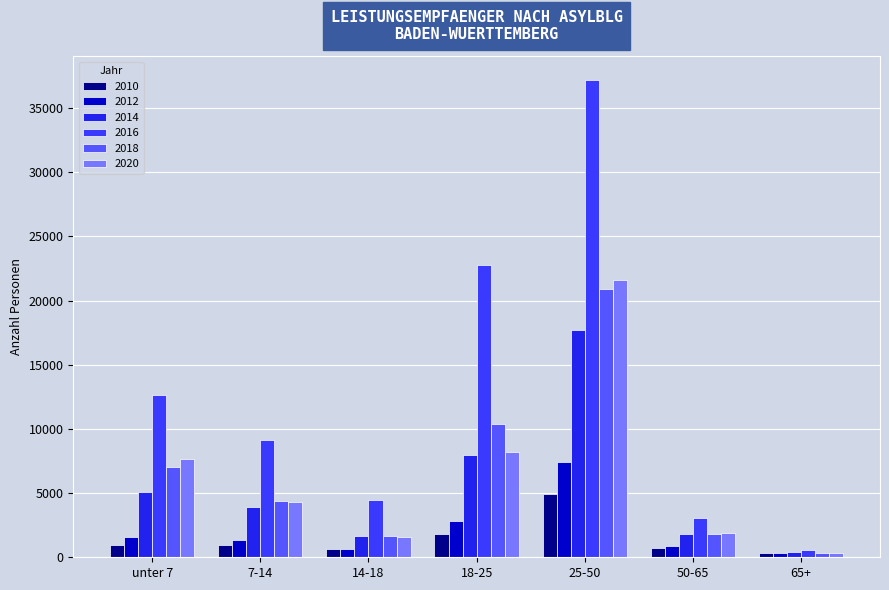

Is the value of 2012 at 65+ greater than the value of 2020 at 7-14?

No